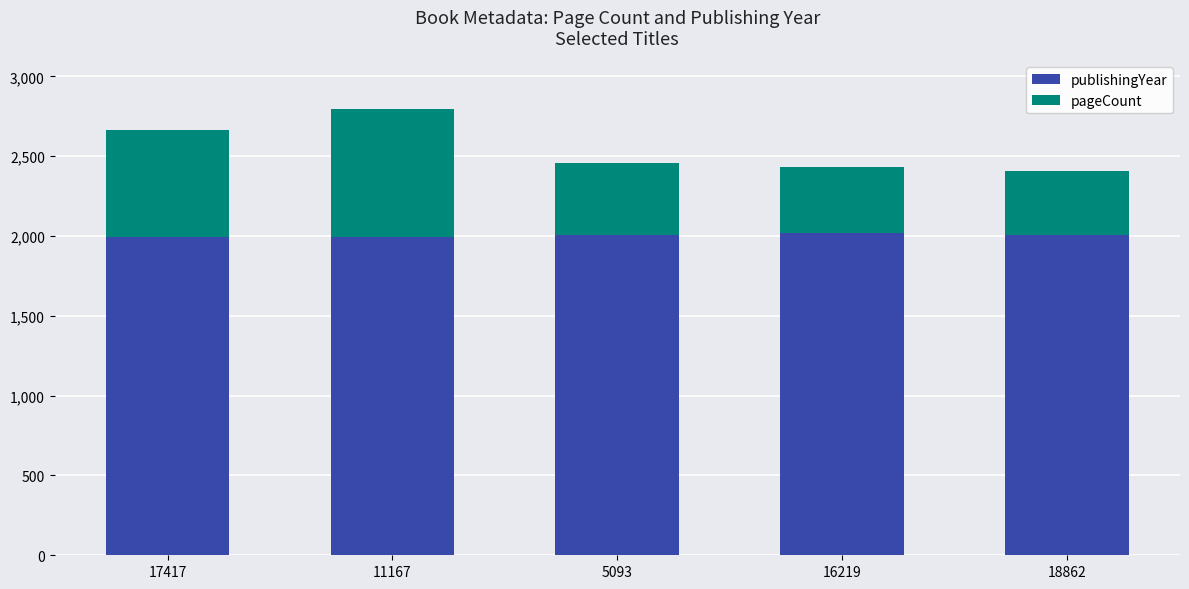

How many bars are there in total?

5